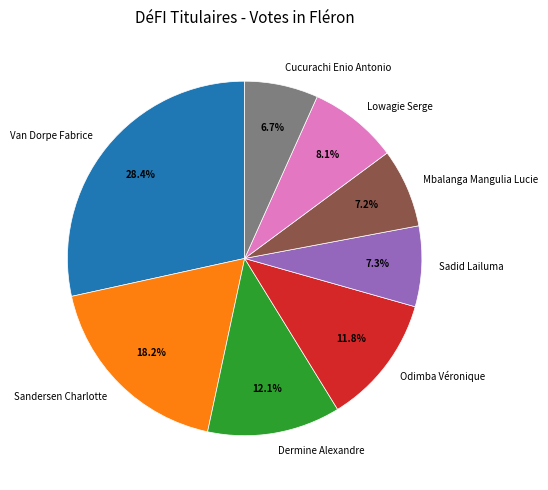

How many slices are in this pie chart?

8